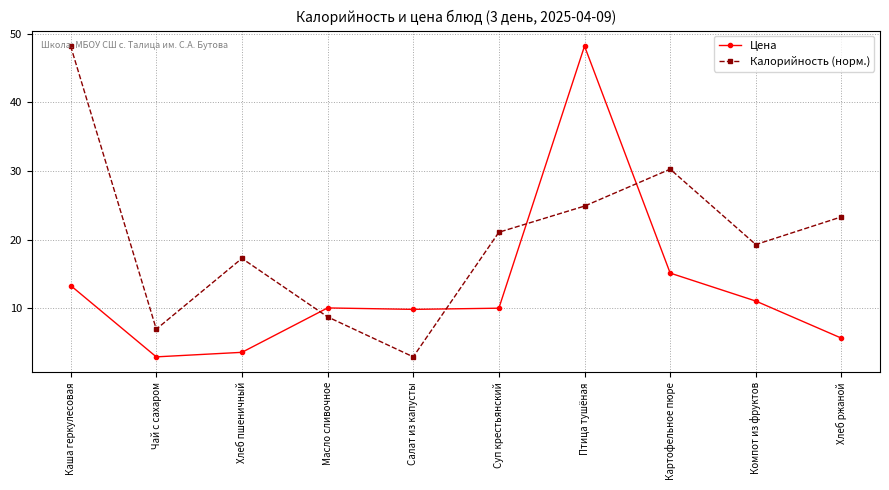

After their last crossing, which series has the higher values: Цена or Калорийность (норм.)?

Калорийность (норм.)